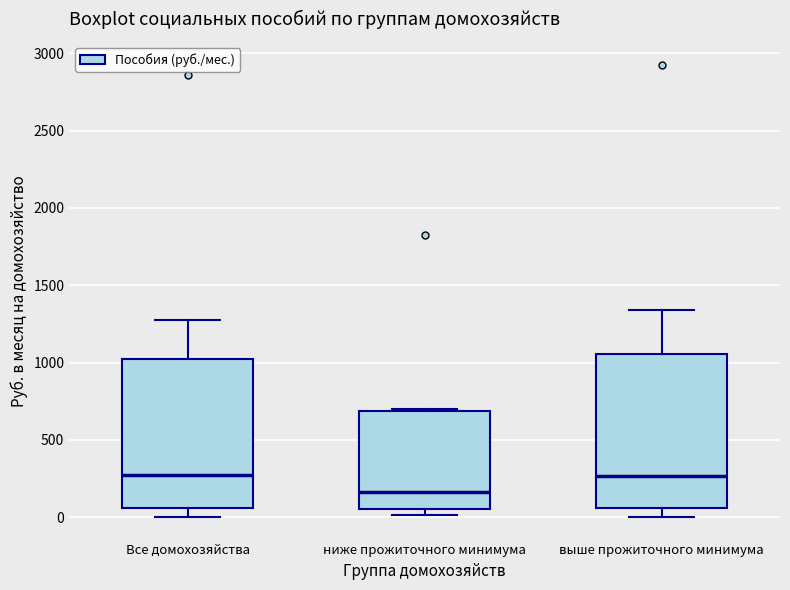

Reading left to right, transcribe this box plot: for each box, give where its median line is, the range the box spans, and where its two whiskers end, as read against the y-axis. The values are not printed on the chart, so give them approximately, as read against the axis.

Все домохозяйства: median 250, box 50 to 1000, whiskers 0 to 1250
ниже прожиточного минимума: median 150, box 50 to 700, whiskers 0 to 700
выше прожиточного минимума: median 250, box 50 to 1050, whiskers 0 to 1350